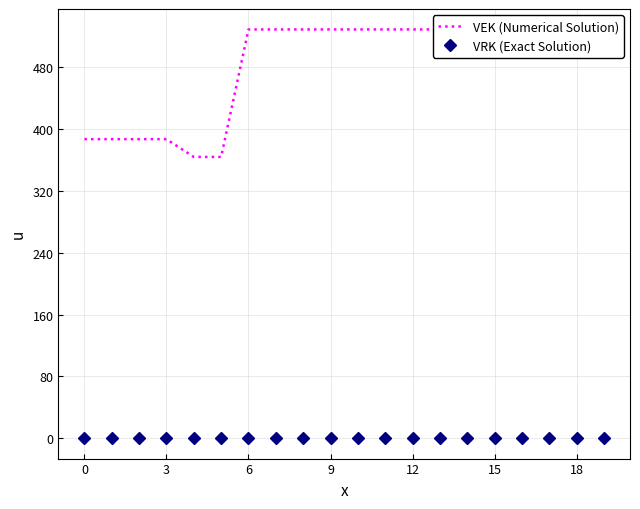

Is the value of VRK (Exact Solution) at 6 greater than the value of VEK (Numerical Solution) at 6?

No